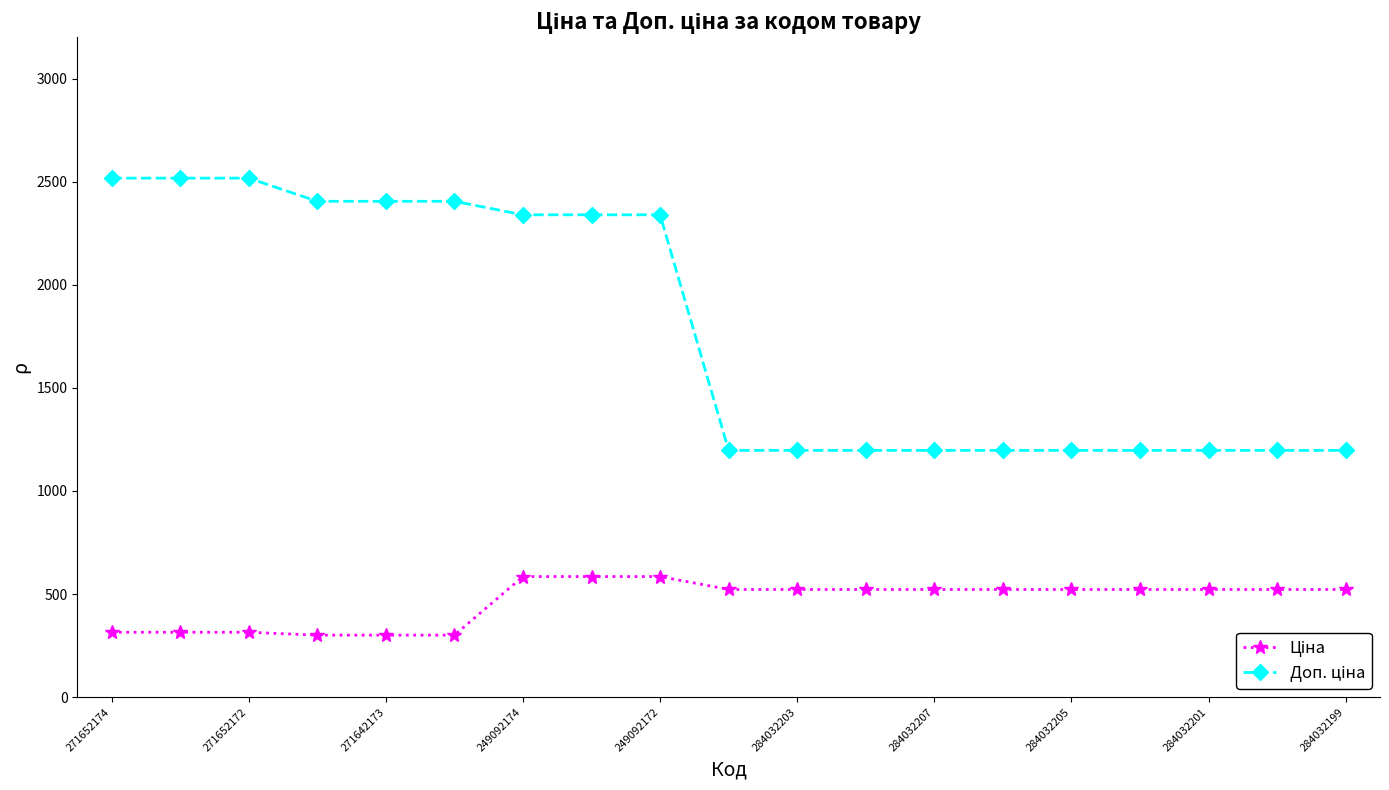

What is the greatest value displayed?

2517.5